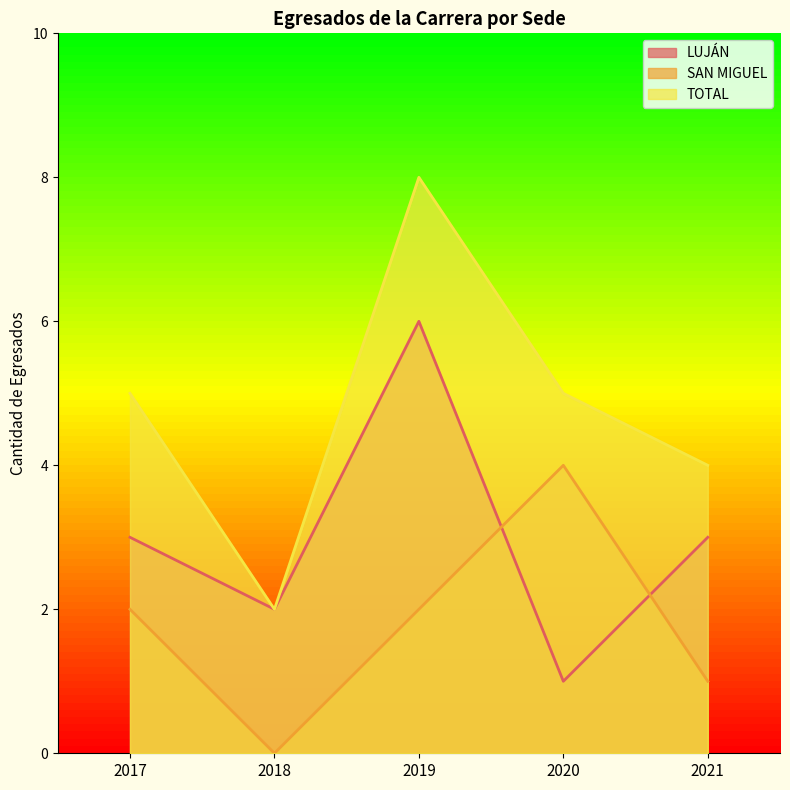

What is the approximate value of TOTAL at 2020?

5